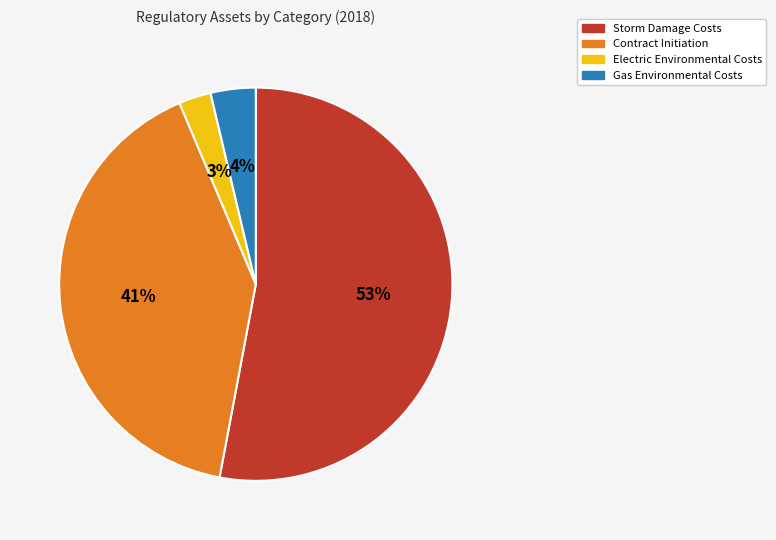

Does Gas Environmental Costs account for over 50% of the chart?

No